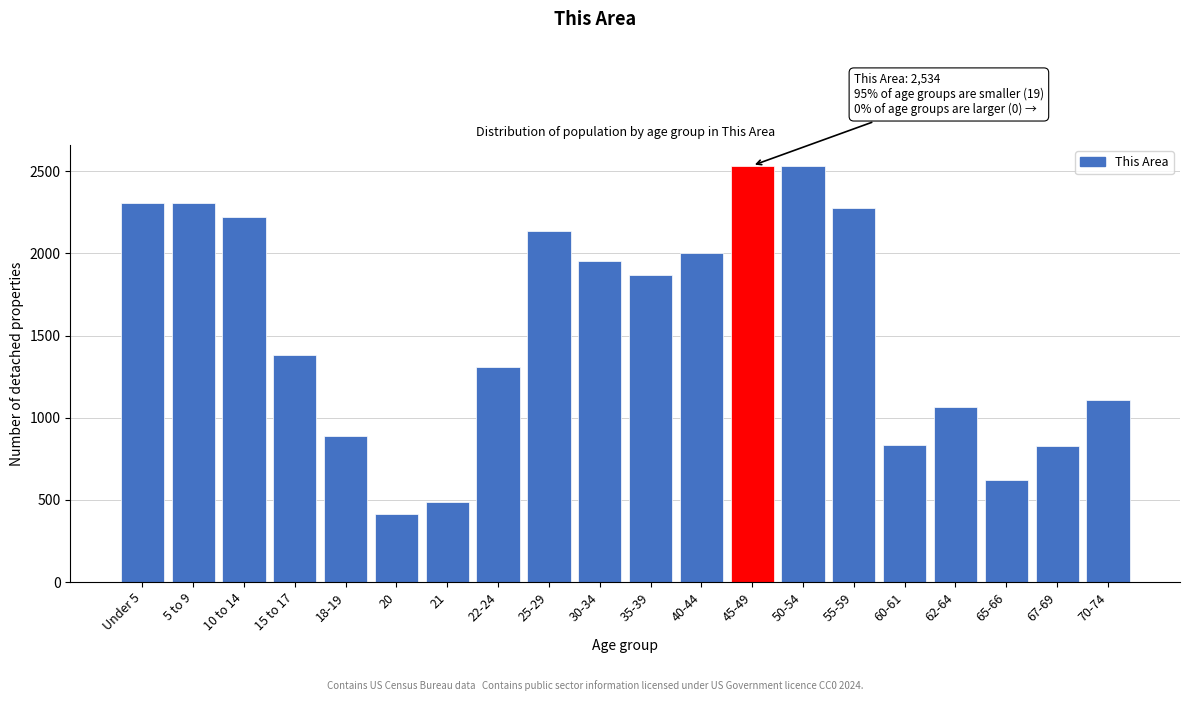

What is the difference between the maximum and second lowest values?

2050